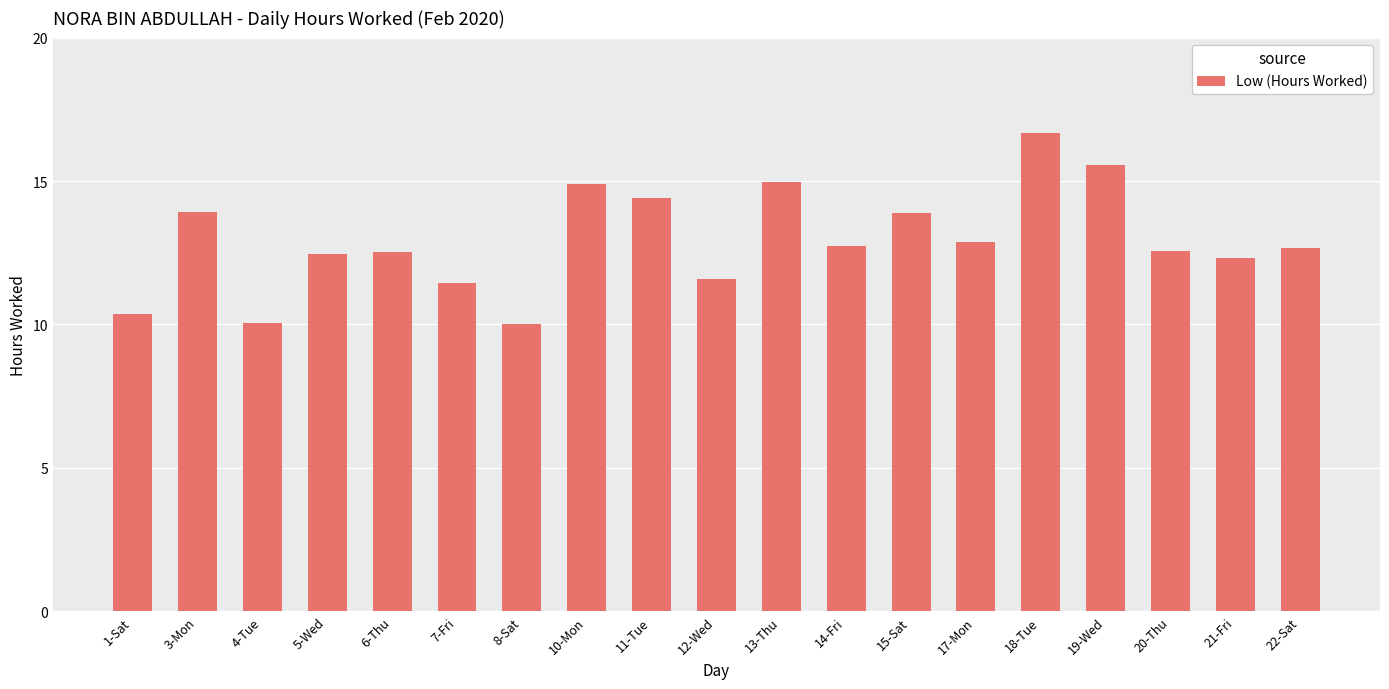

What position from the right is 1-Sat?

19